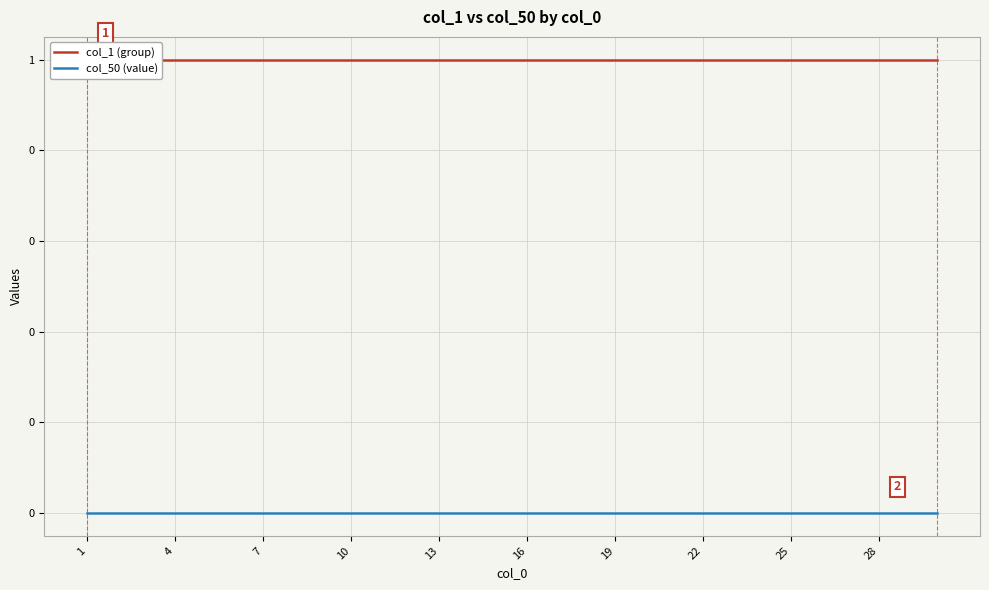

Which series has the widest spread of values?

col_1 (group)